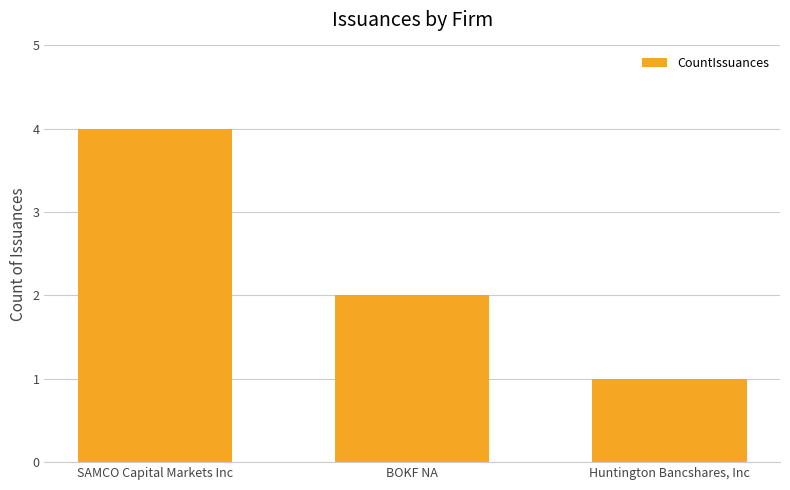

What is the label of the 3rd bar from the right?

SAMCO Capital Markets Inc